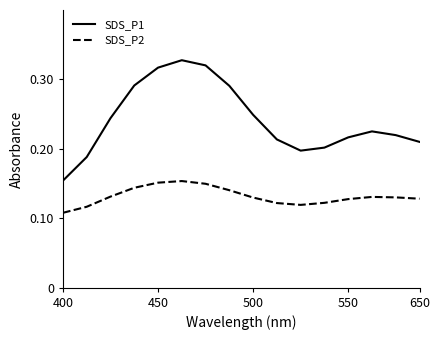

True or false: SDS_P2 and SDS_P1 intersect in this chart.

False